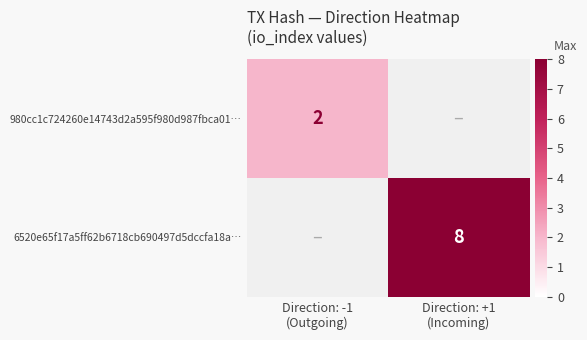

Which category has the lowest value in the 980cc1c724260e14743d2a595f980d987fbca01… series?

Direction: -1 (Outgoing)